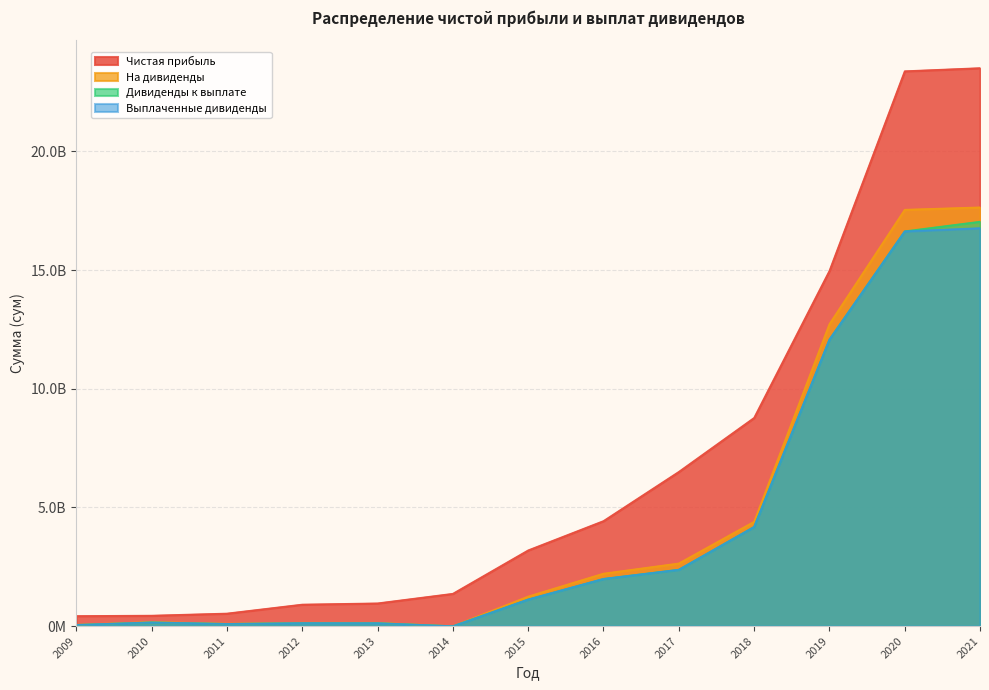

Which series has the largest total across all categories?

Чистая прибыль